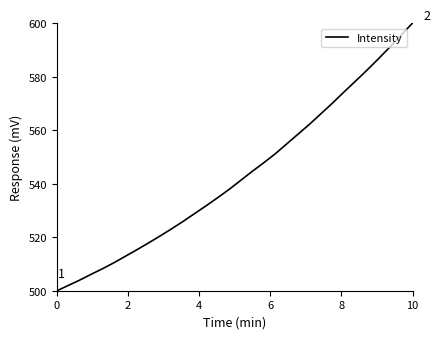

Count the number of values greater than 541.

16